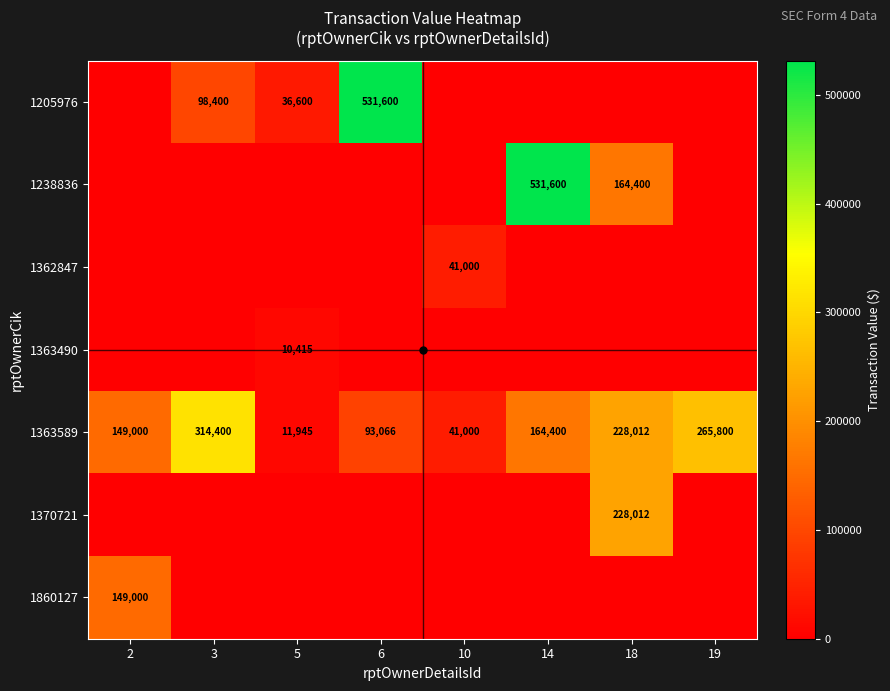

What is the difference between the 1363589 values at 19 and 3?

48600